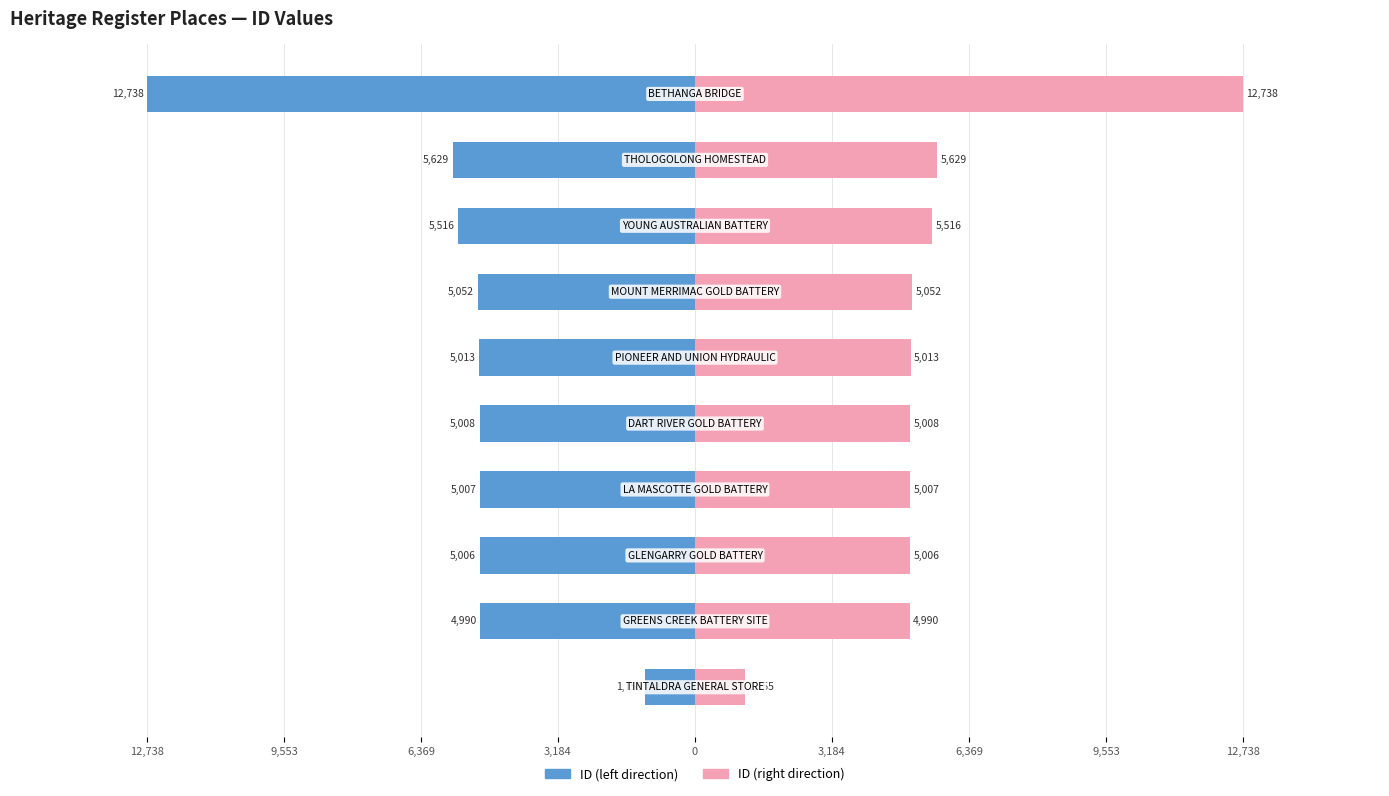

The ID (right) series shows 5008 at 0. True or false?

True